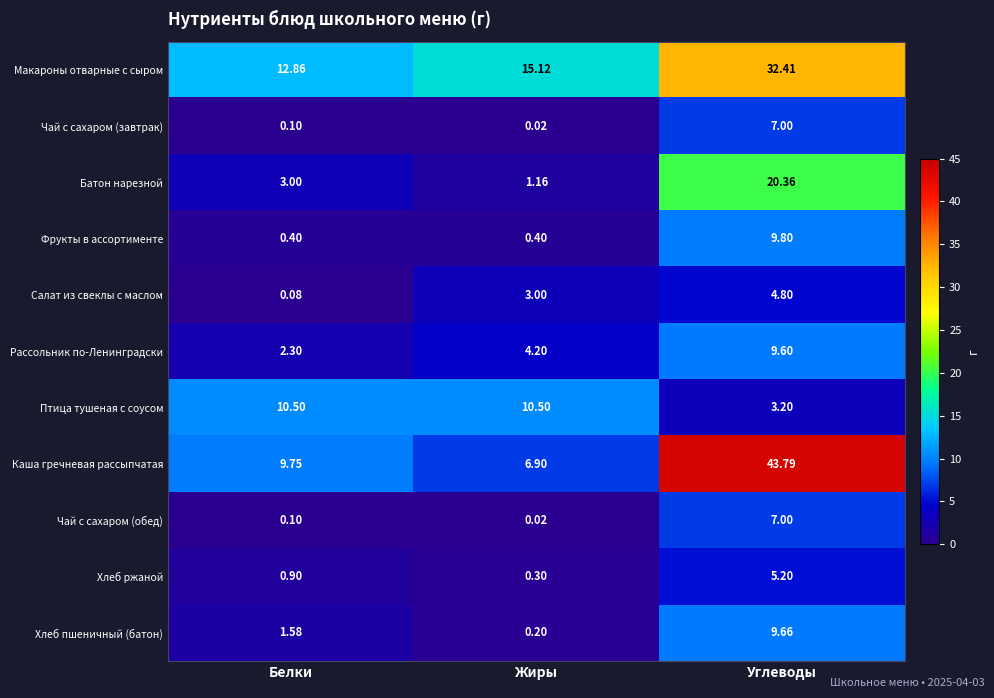

Count the number of data series in this chart.

11